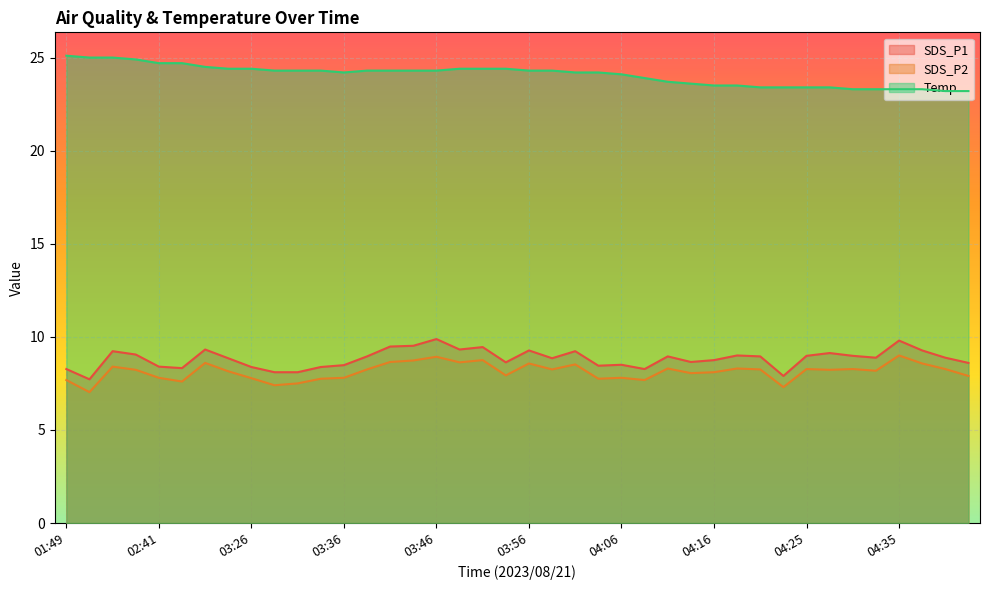

Where is the first local minimum for Temp?

03:36